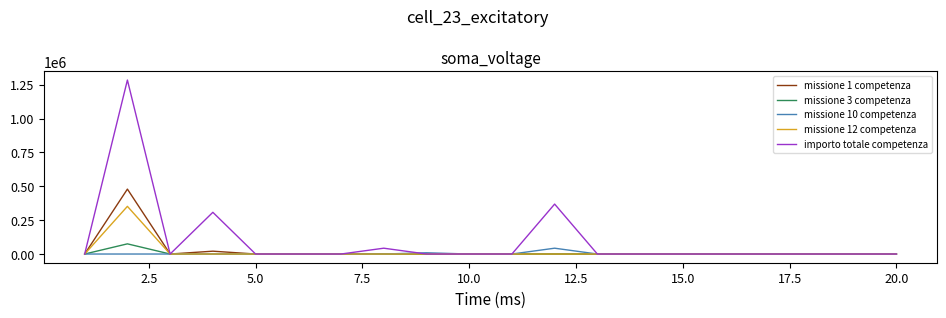

What is the greatest value displayed?

1284374.8